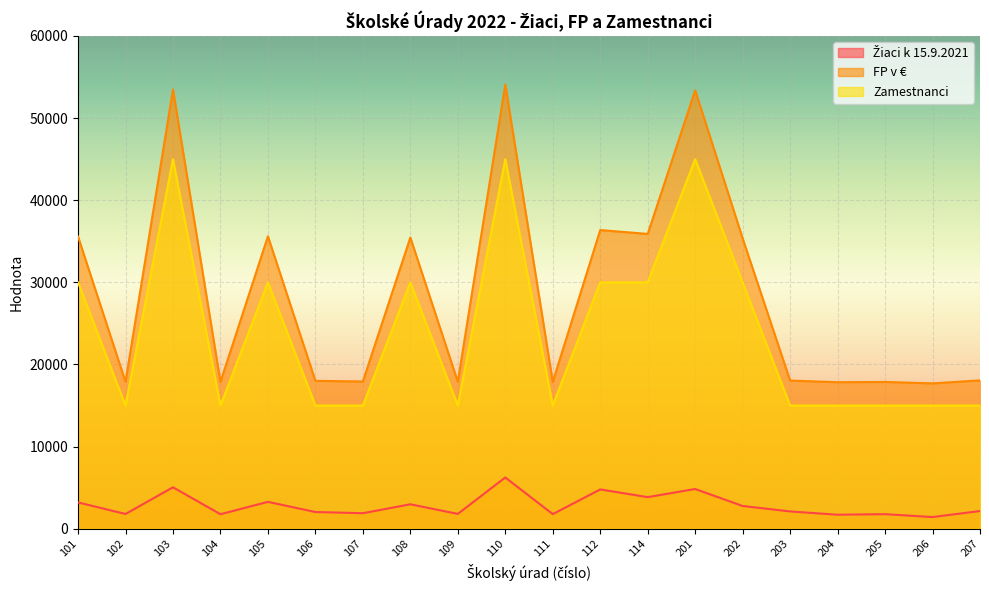

At which category is the sum across all series the highest?

110